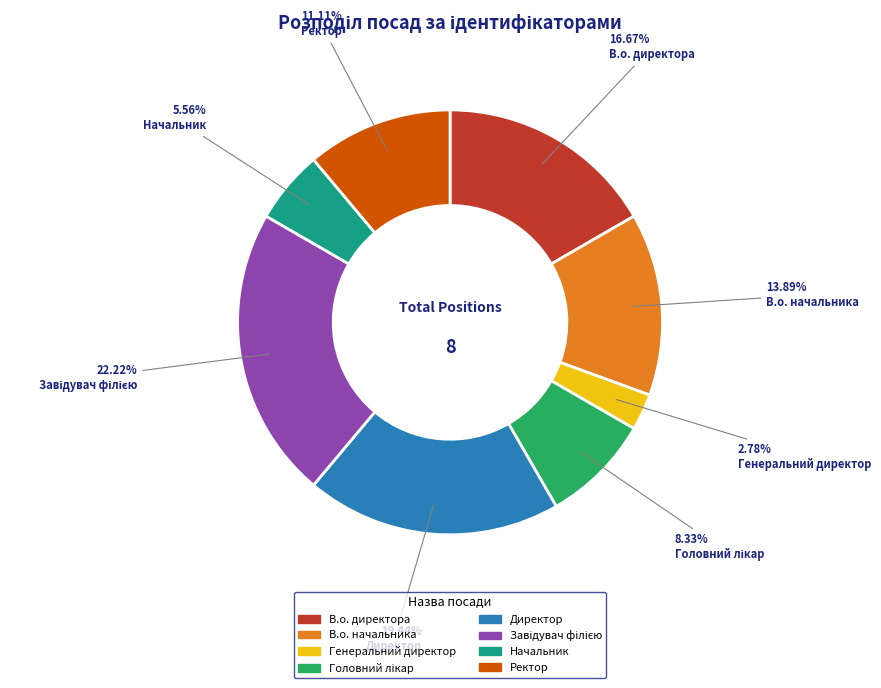

How many segments does this pie chart have?

8